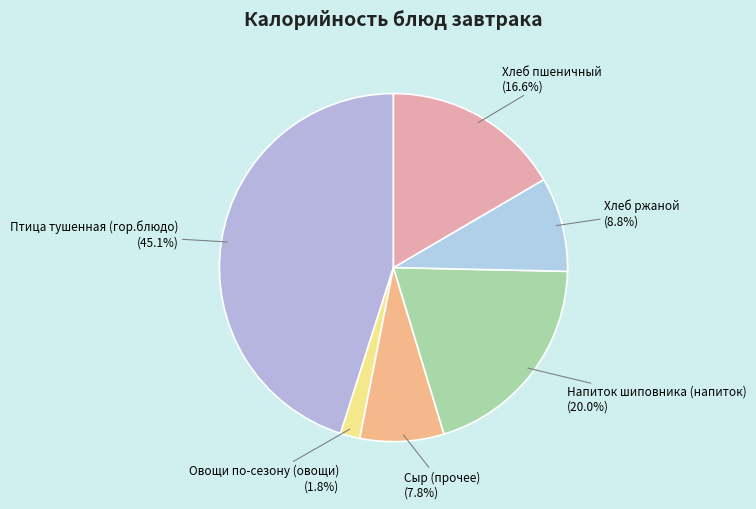

Count the number of slices in the pie.

6